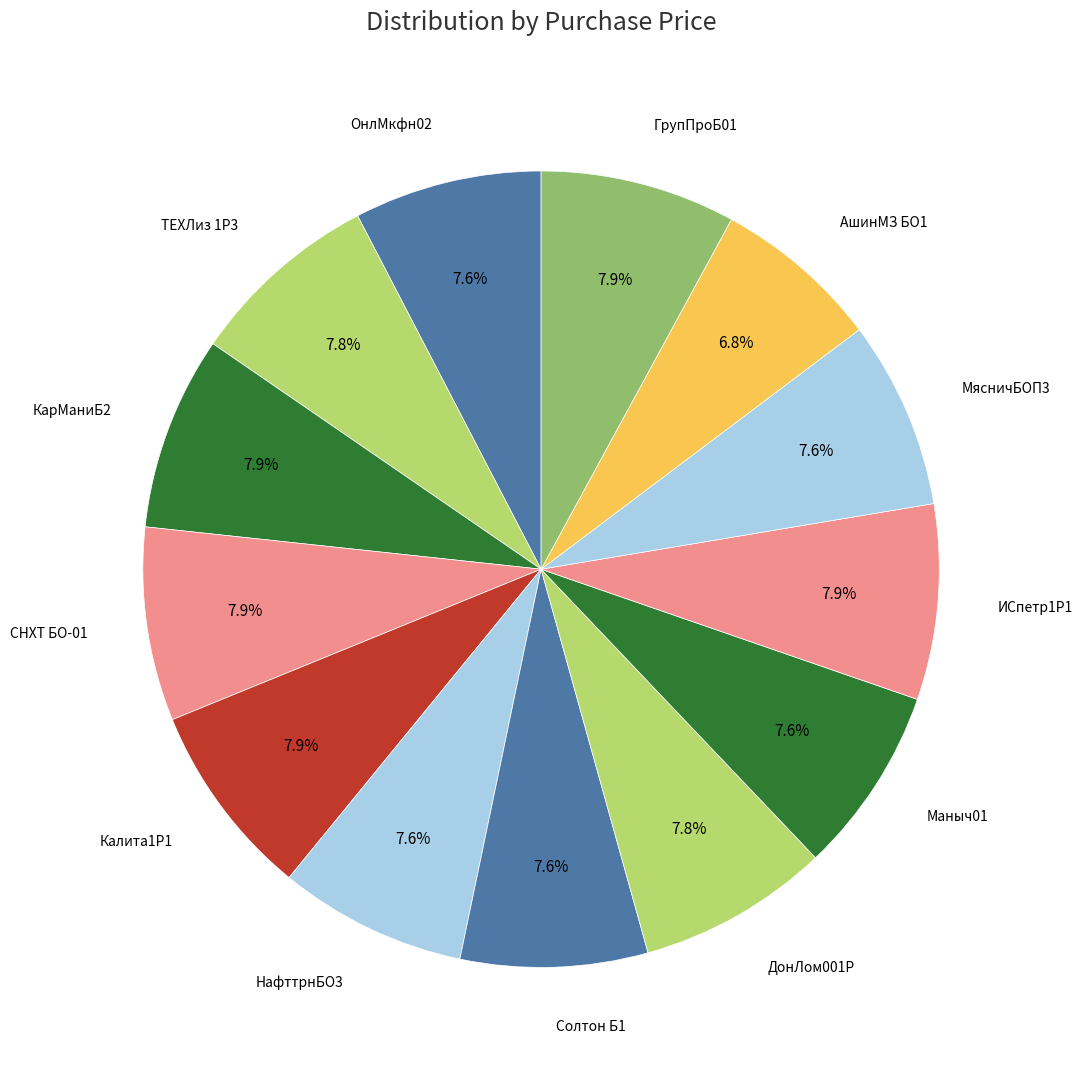

What is the smallest slice in the pie chart?

АшинМЗ БО1